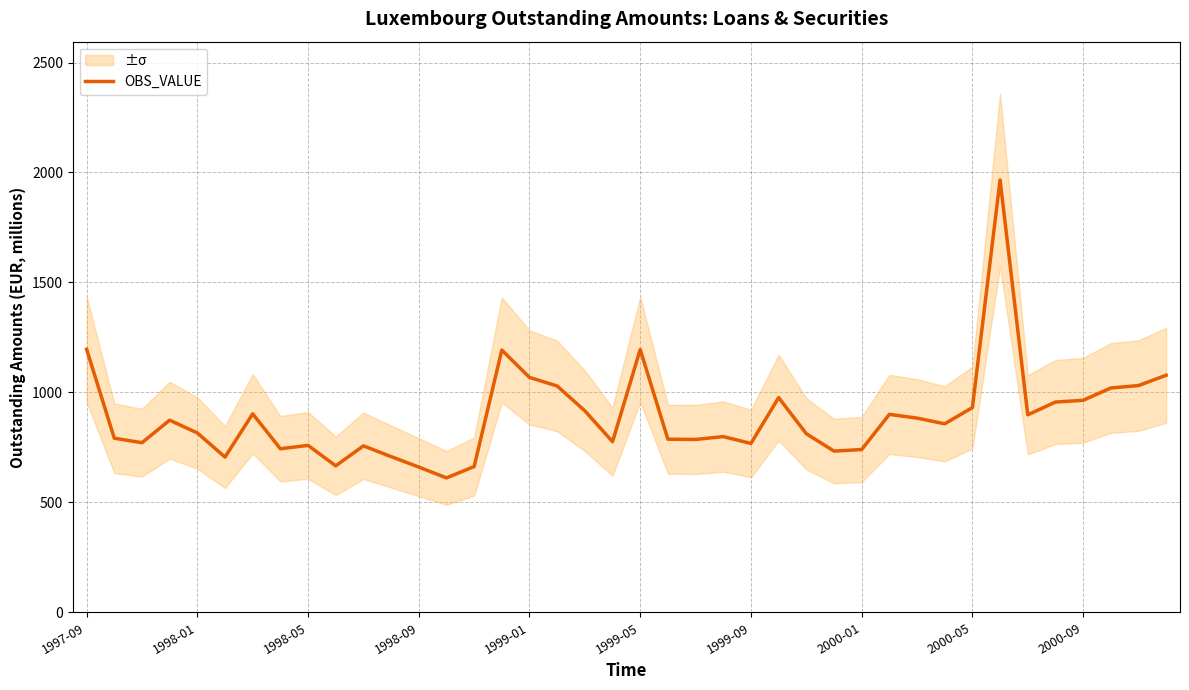

The value at 19 is 376.5. True or false?

False